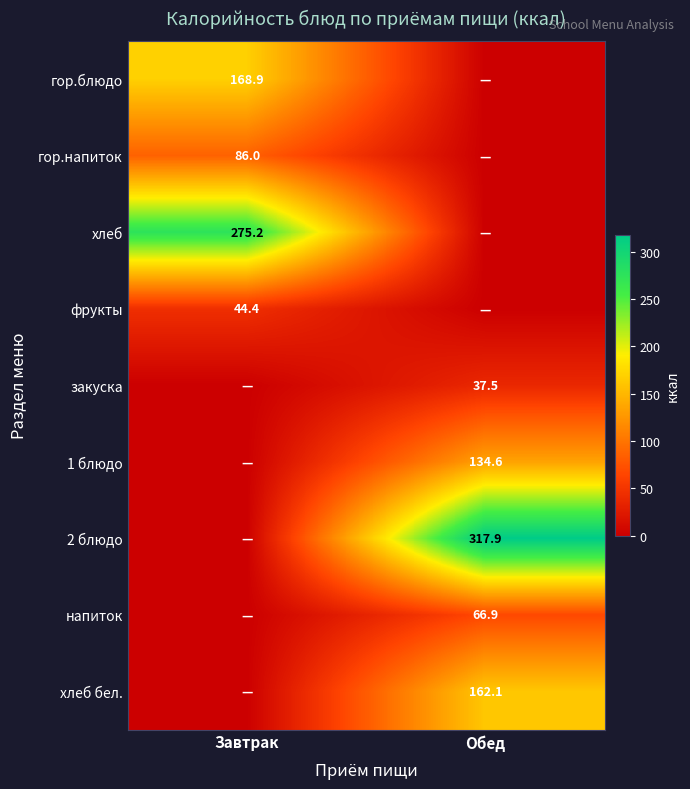

True or false: хлеб has a value of 275.2 at Завтрак.

True